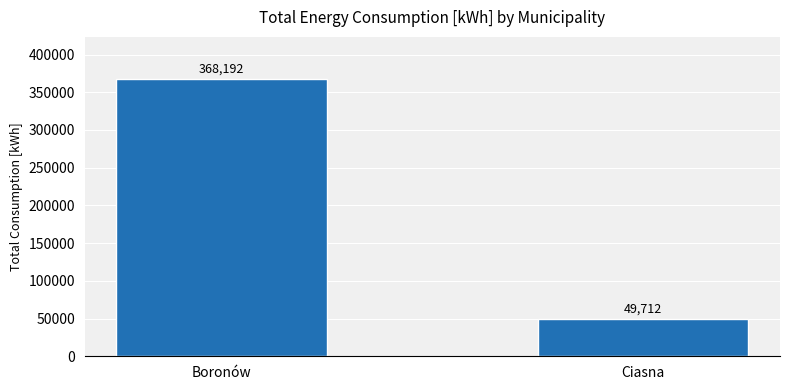

Approximately how many times larger is the value at Boronów compared to Ciasna?

7.4